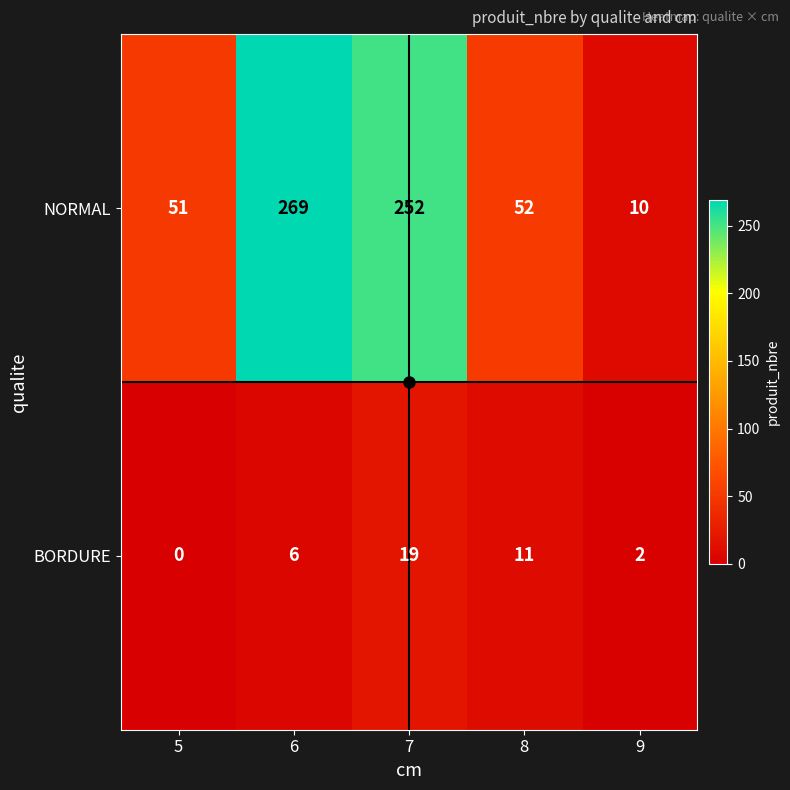

What is the highest value of the BORDURE series?

19